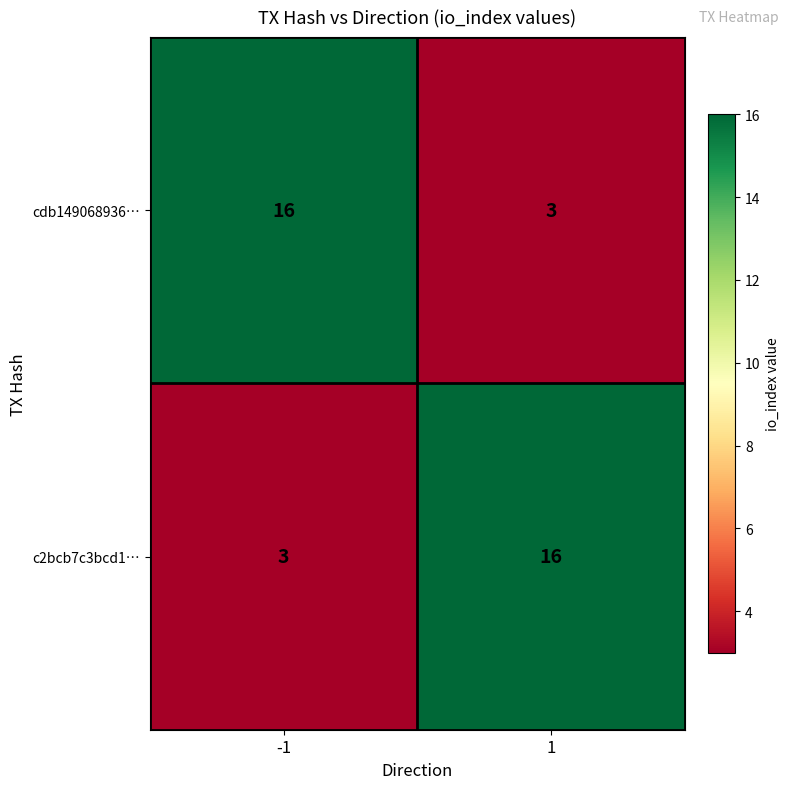

What is the approximate value of cdb149068936… at -1, to the nearest 10?

20